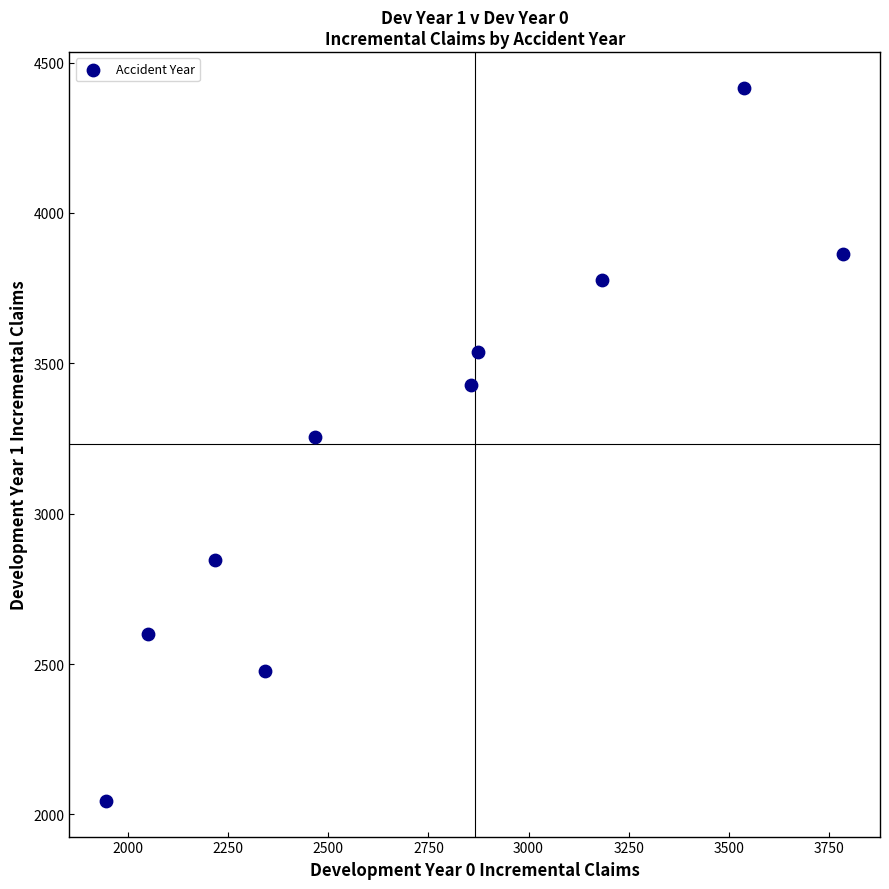

What is the range of Y values (max minus min)?

2371